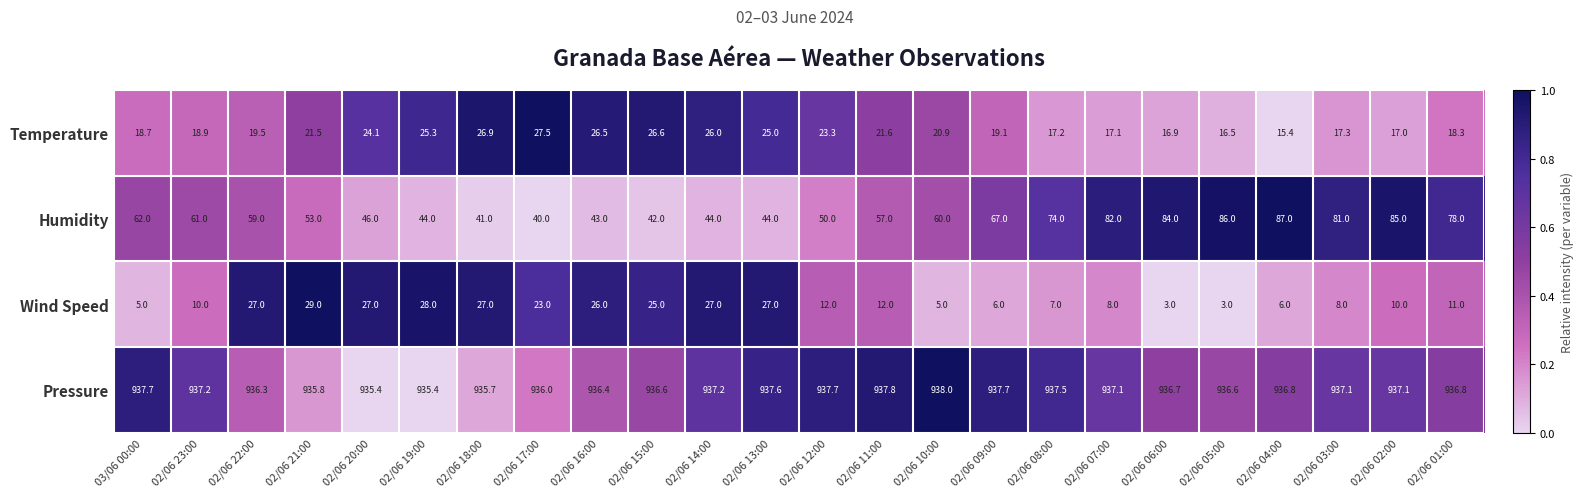

Between 02/06 21:00 and 02/06 03:00, which series saw the biggest shift?

Humidity